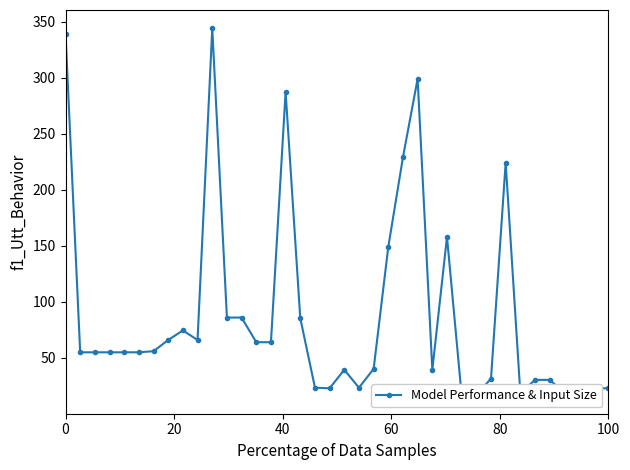

The chart shows a value of 14.0 at 20. True or false?

False